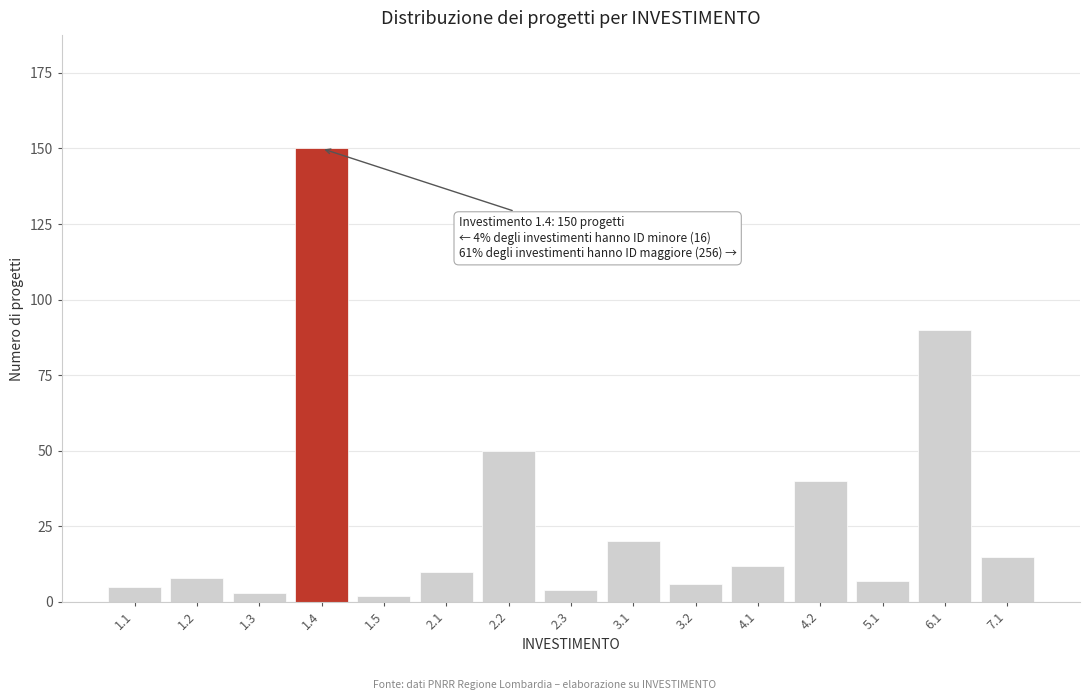

Reading left to right, transcribe all the data shown in this chart.

1.1=5	1.2=8	1.3=3	1.4=150	1.5=2	2.1=10	2.2=50	2.3=4	3.1=20	3.2=6	4.1=12	4.2=40	5.1=7	6.1=90	7.1=15